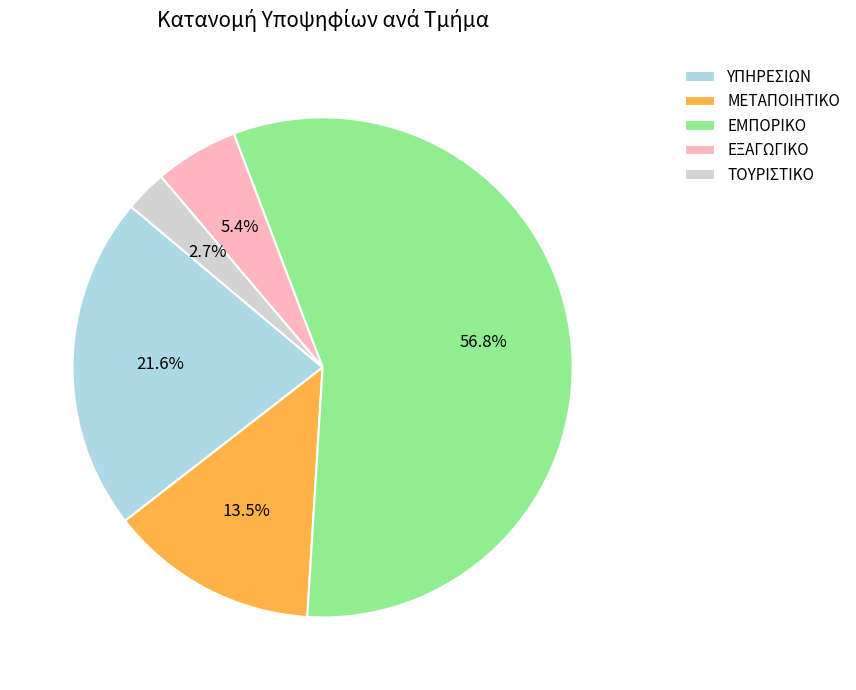

To the nearest percent, what percentage of the pie is ΤΟΥΡΙΣΤΙΚΟ?

3%